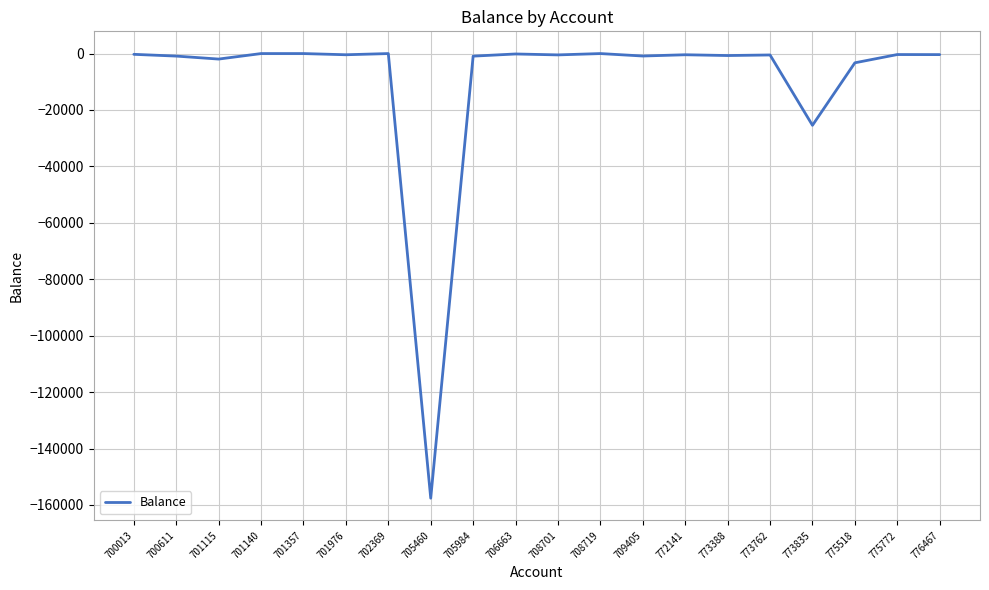

Which category has the lowest value across all series?

705460